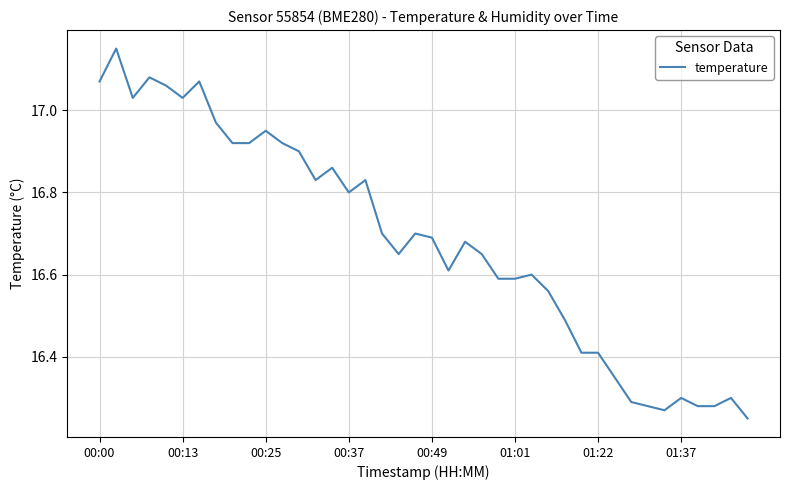

What is the difference between the maximum and minimum values?

0.9